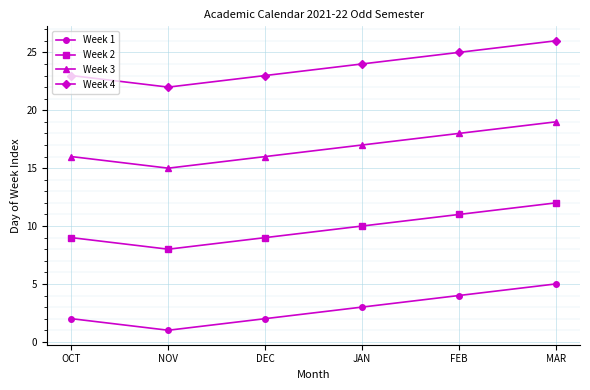

What are all the series names shown in the legend?

Week 1, Week 2, Week 3, Week 4